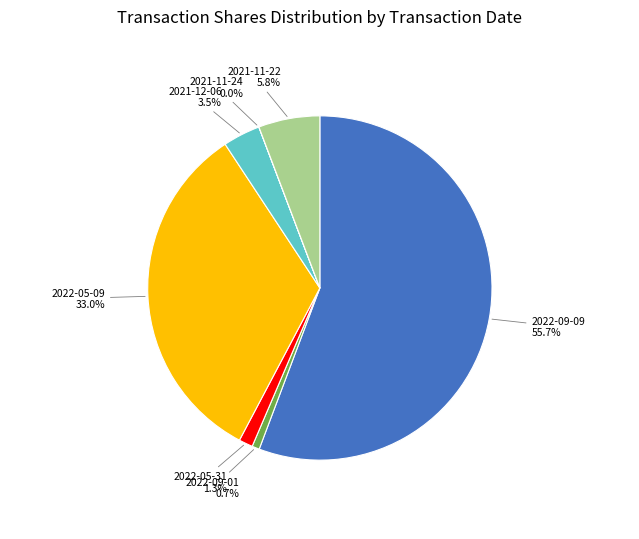

Between 2022-09-09 and 2021-12-06, which is larger?

2022-09-09